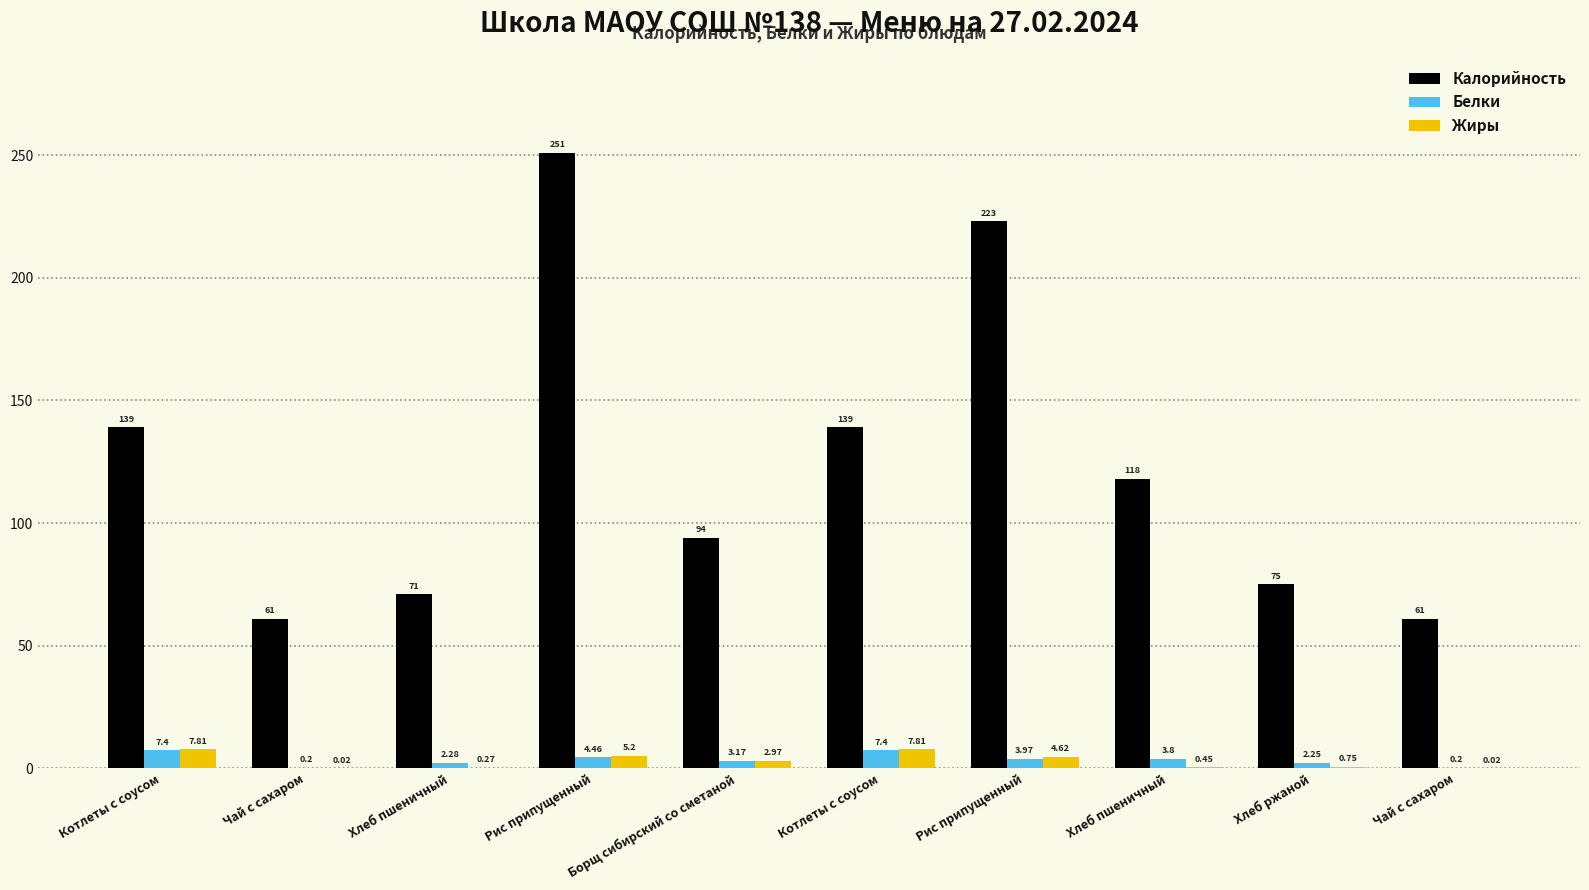

What is the sum of all Белки values?

35.1